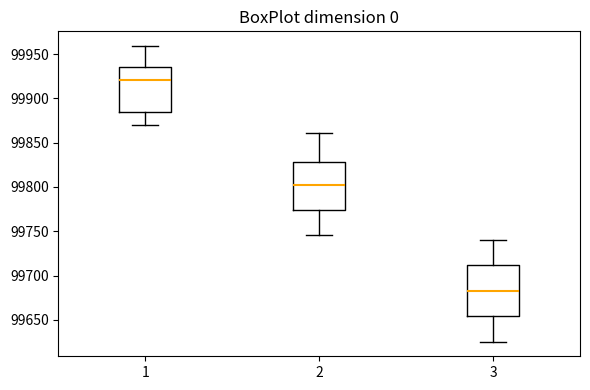

Which box's median line is the highest?

1